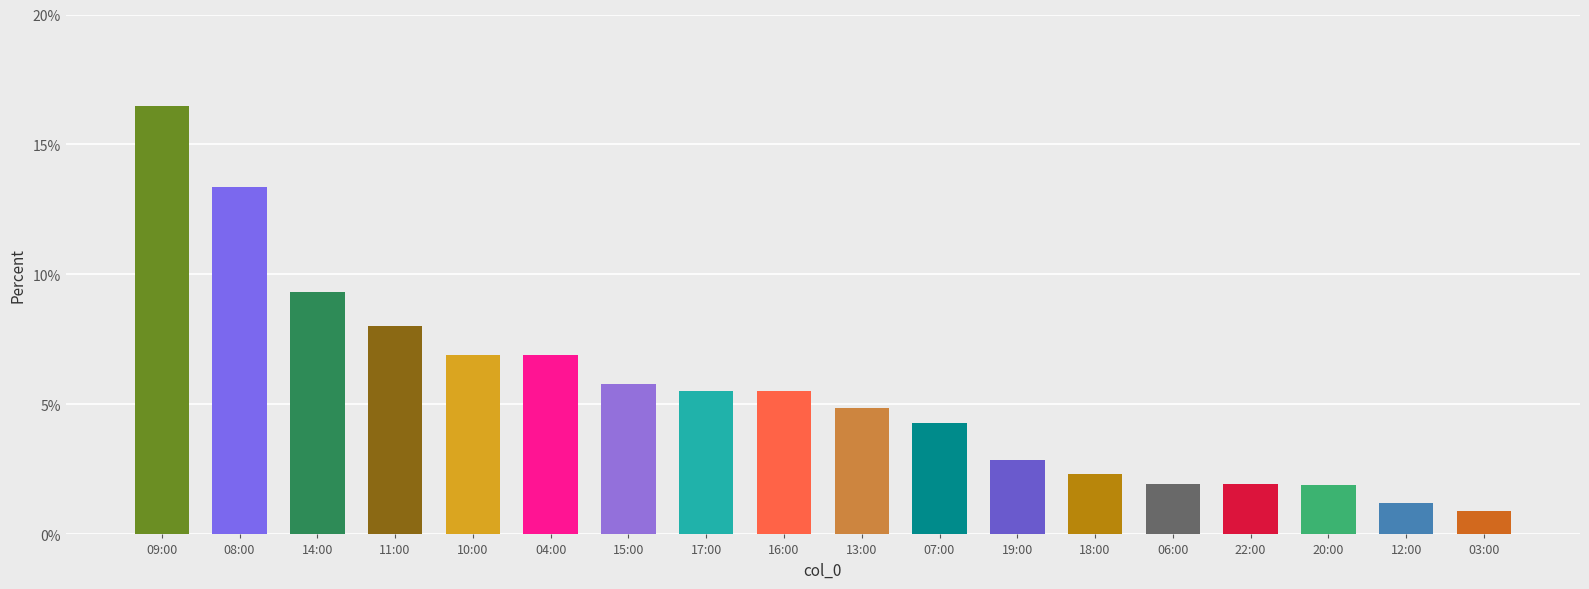

How many data points are less than 5?

9